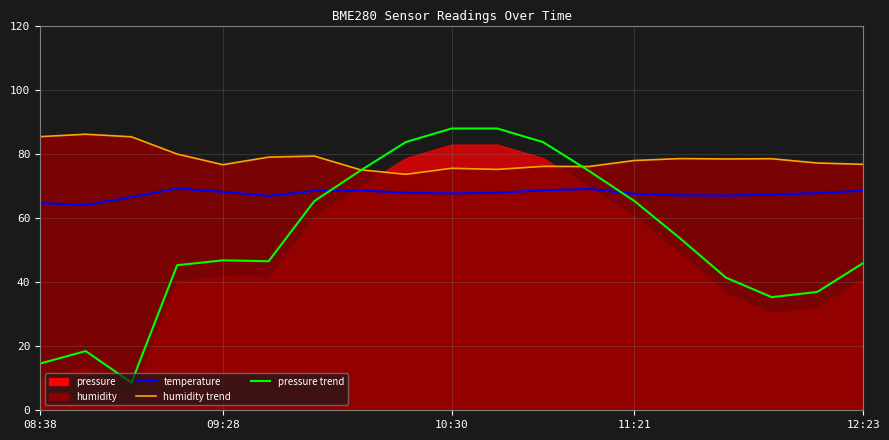

How many times do pressure trend and humidity trend cross each other?

2